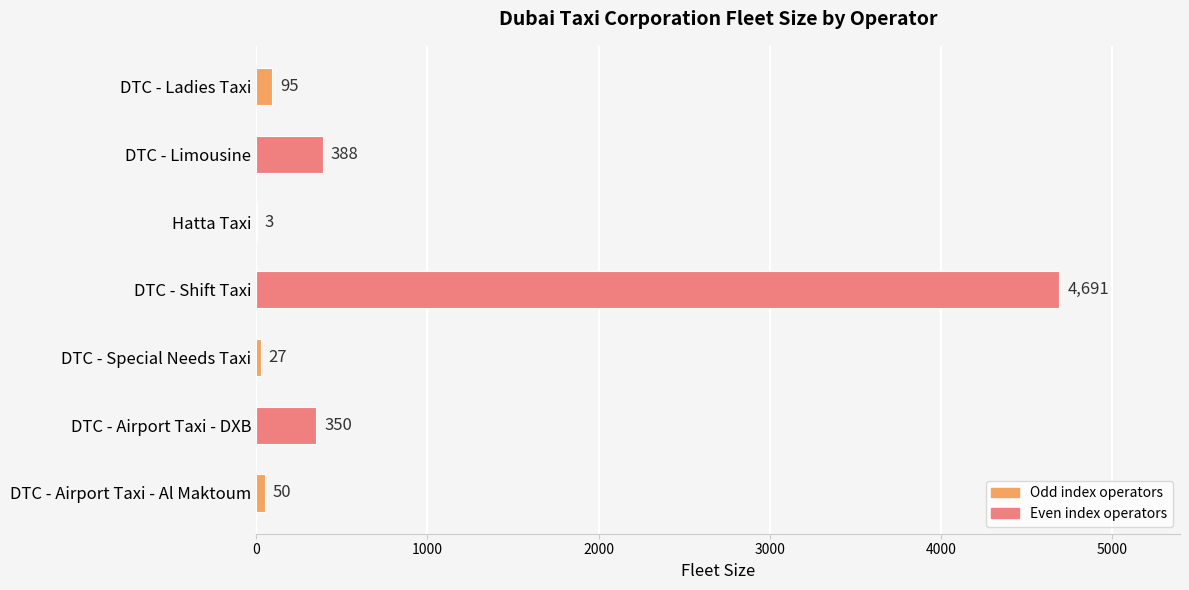

How many data points does each series have?

7